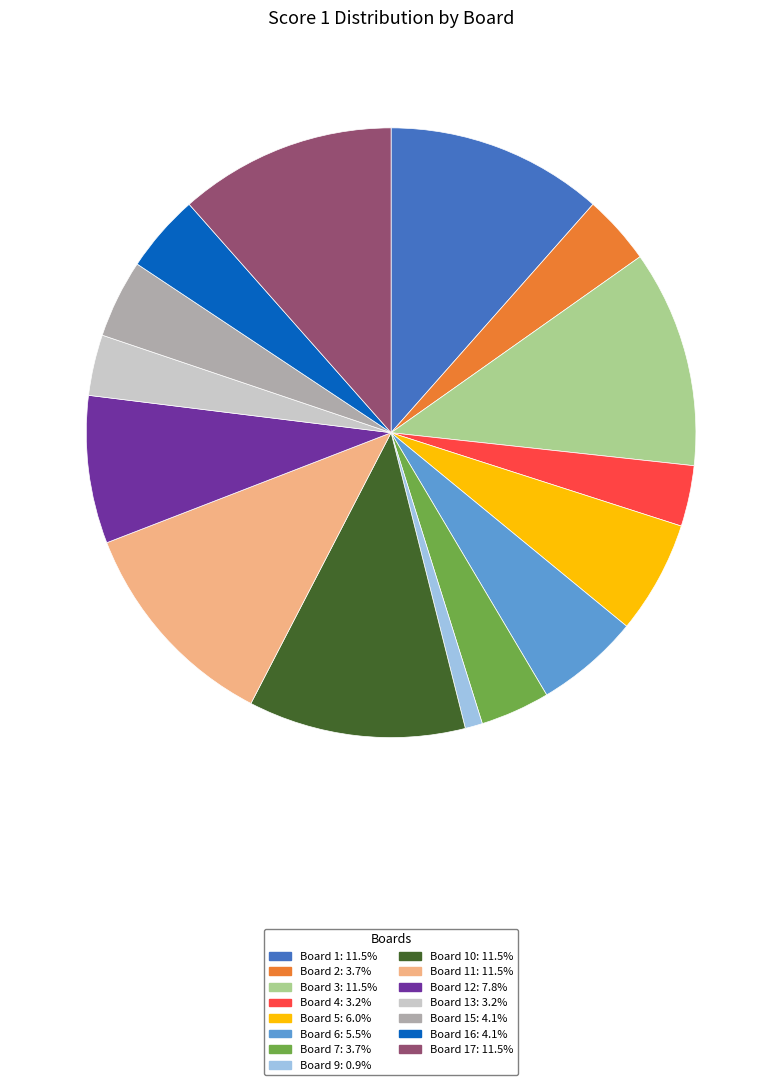

How many slices are in this pie chart?

15